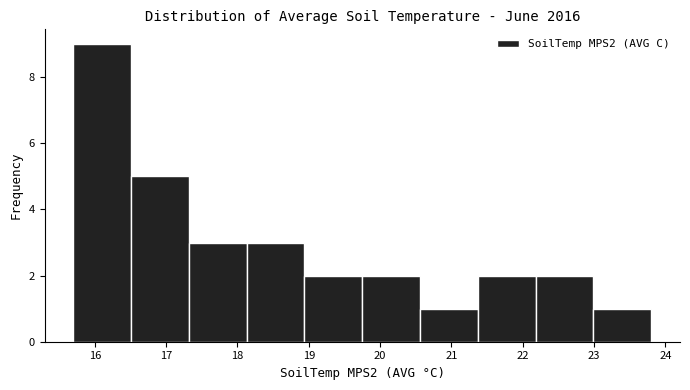

Over which range of the x-axis is the bar tallest?

15.70 to 16.51